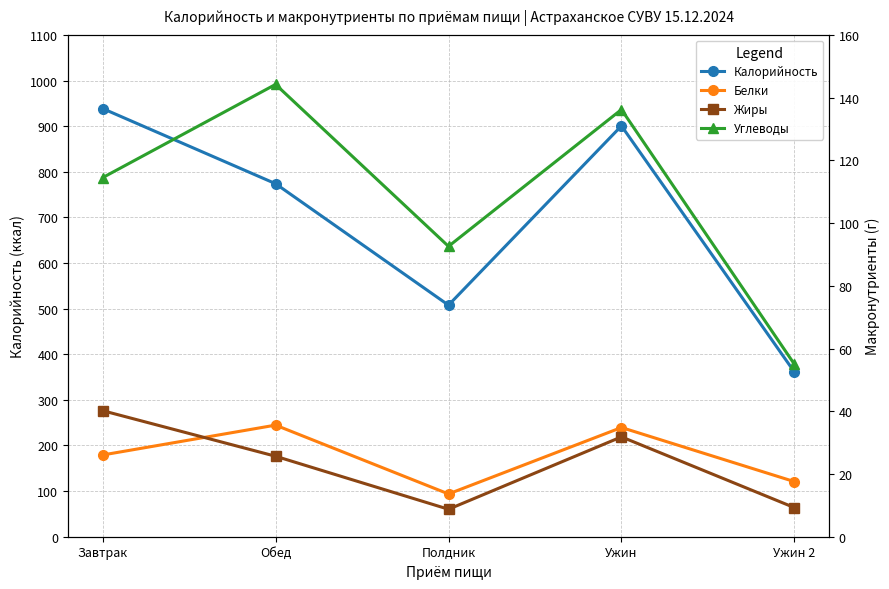

Does the chart have visible grid lines?

Yes